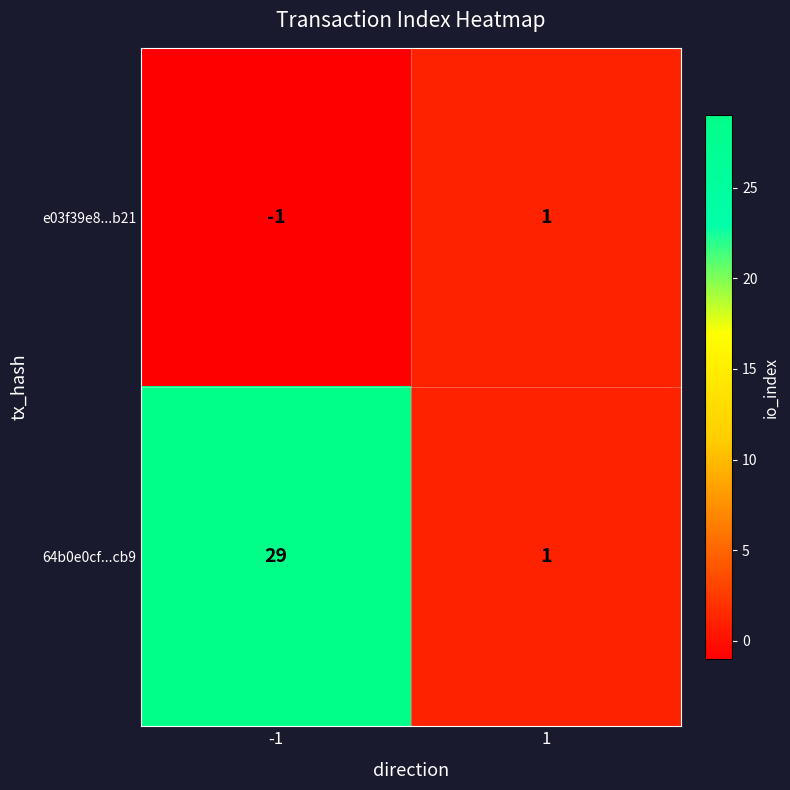

The e03f39e8...b21 series shows 1 at 1. True or false?

True